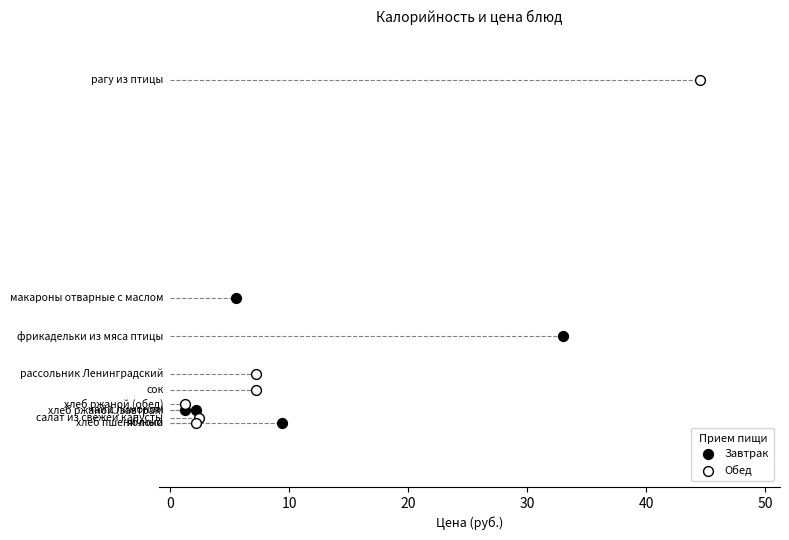

Which series contains the highest Y value?

Обед